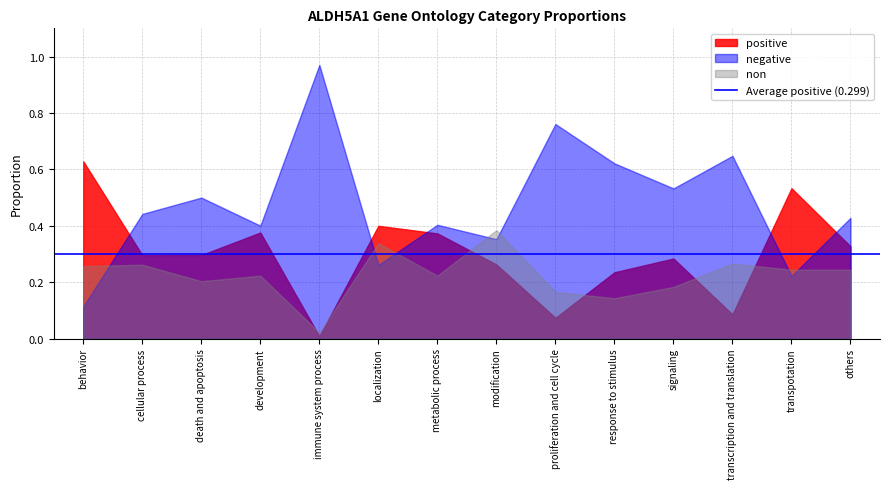

What is the maximum value for positive?

0.6